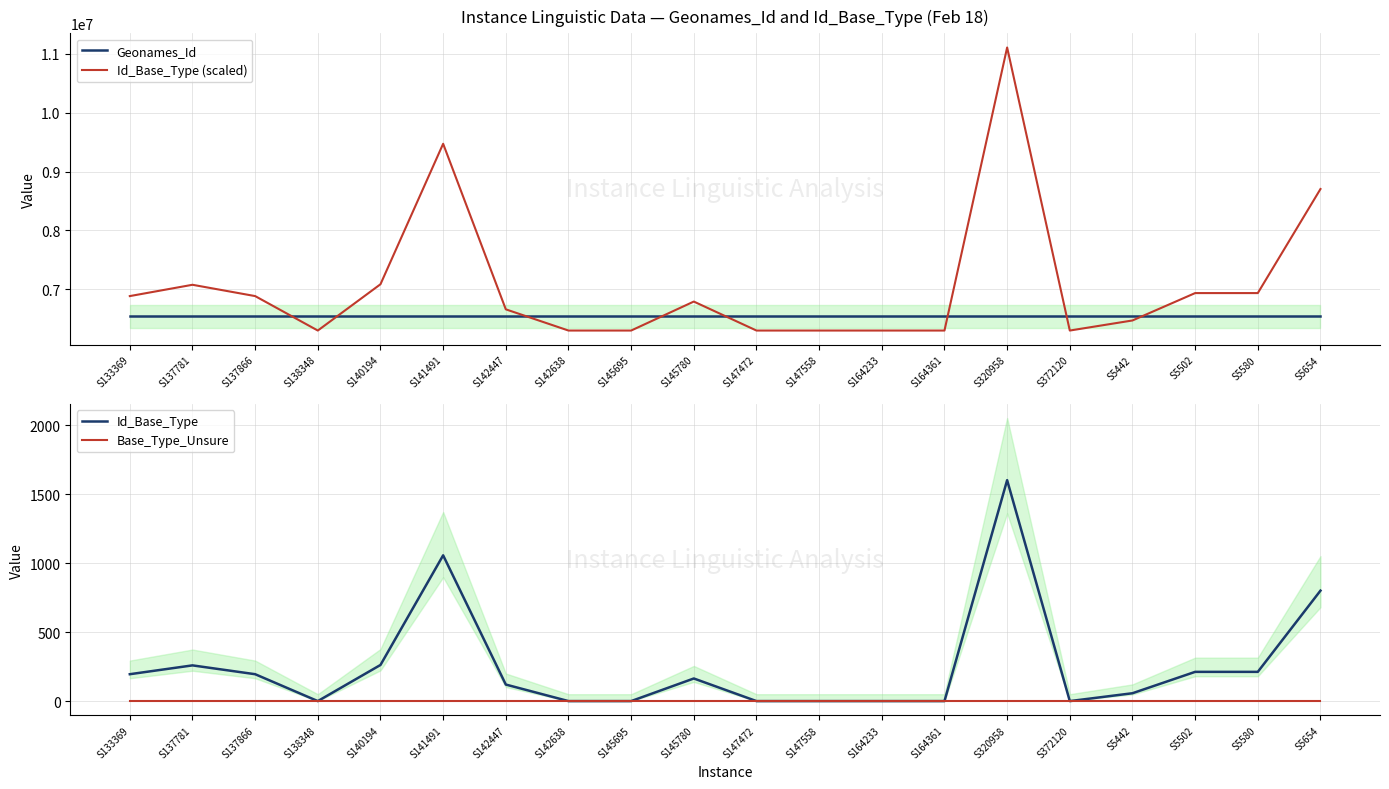

How many values in the Id_Base_Type series exceed 164?

9